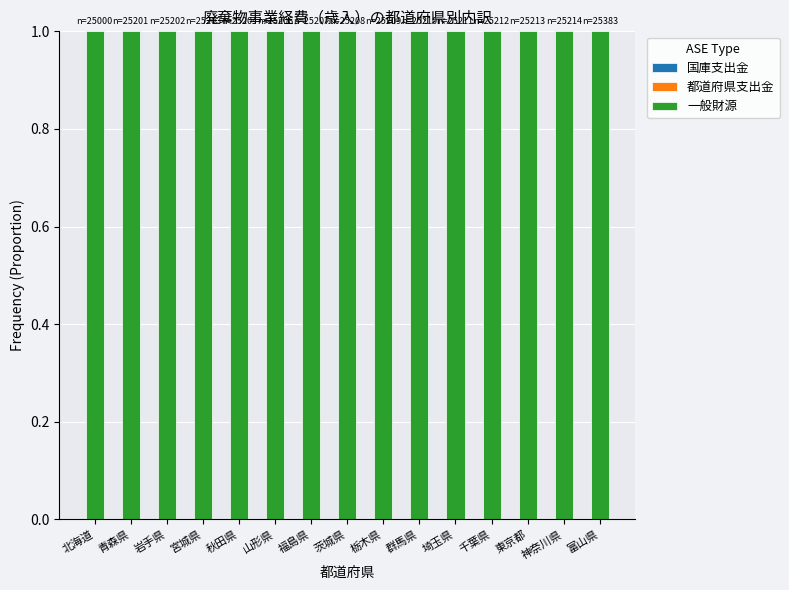

Which has a higher value, 群馬県 or 北海道?

群馬県